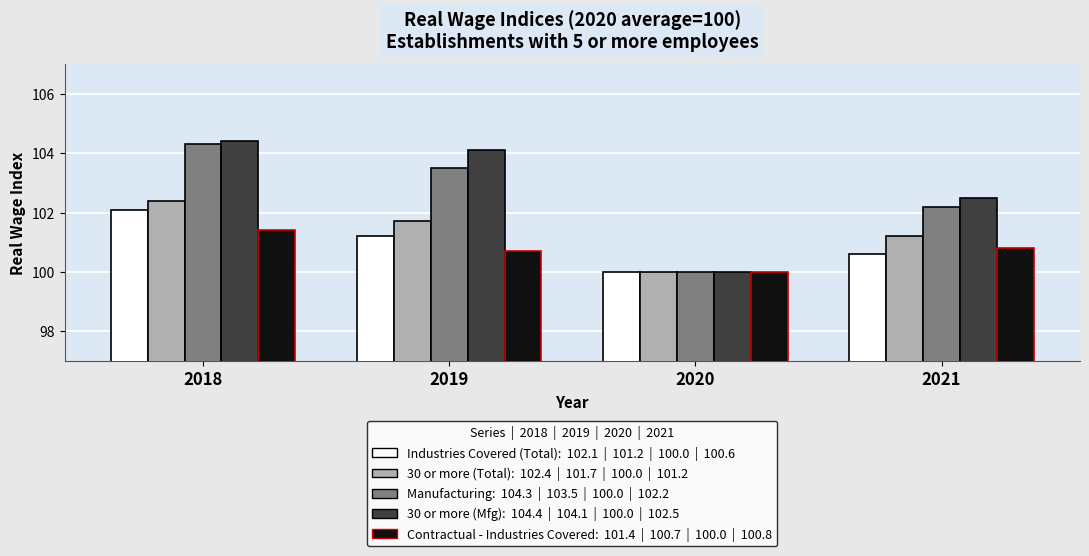

Reading right to left, list all the values displayed in this chart.

Industries Covered (Total): 100.6	100.0	101.2	102.1
30 or more (Total): 101.2	100.0	101.7	102.4
Manufacturing: 102.2	100.0	103.5	104.3
30 or more (Mfg): 102.5	100.0	104.1	104.4
Contractual - Industries Covered: 100.8	100.0	100.7	101.4